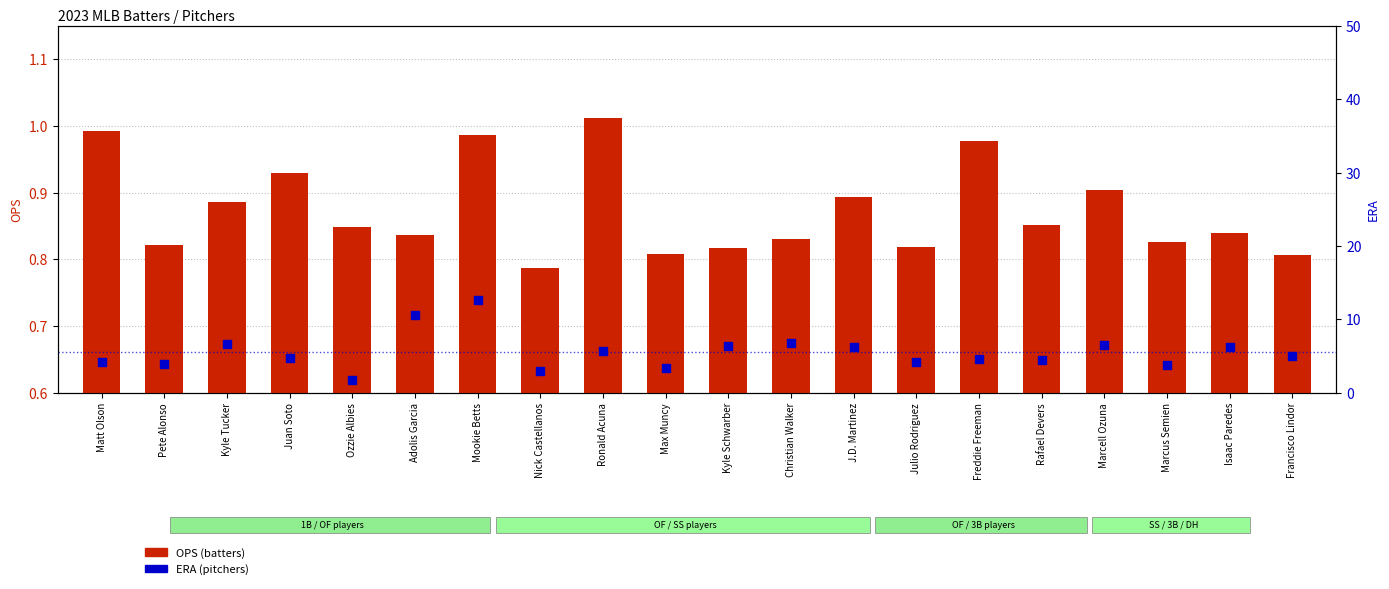

Which series reaches the maximum Y coordinate?

ERA (pitchers)